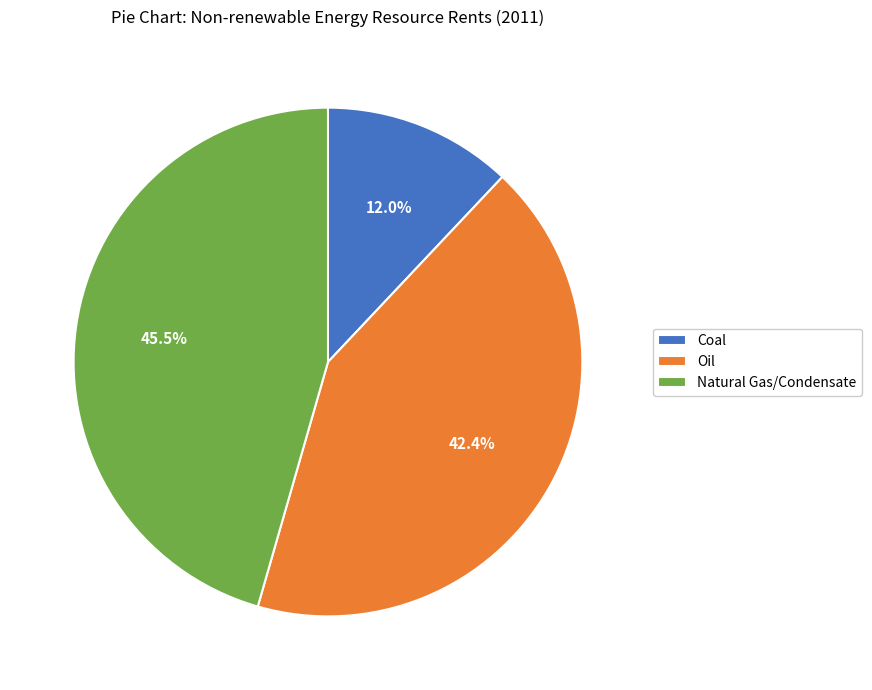

What is the smallest slice in the pie chart?

Coal